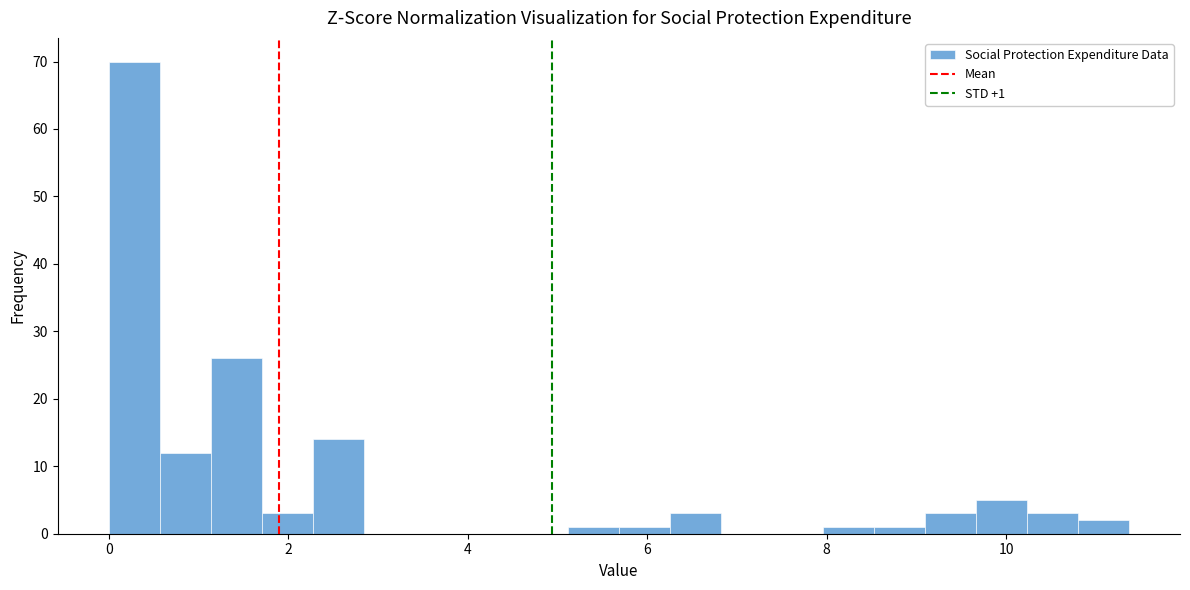

Read against the x-axis, roughly where is the centre of the tallest bar?

0.2